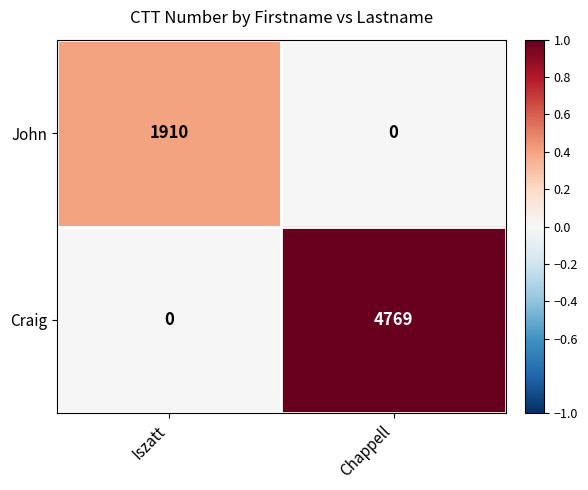

How many values in Craig are above zero?

1